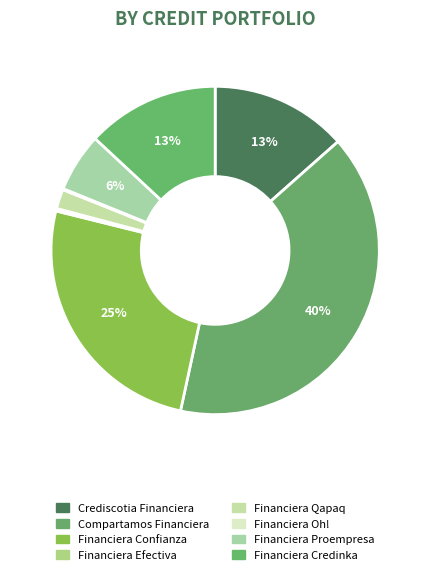

What percentage do Financiera Efectiva and Compartamos Financiera together represent?

40.2%